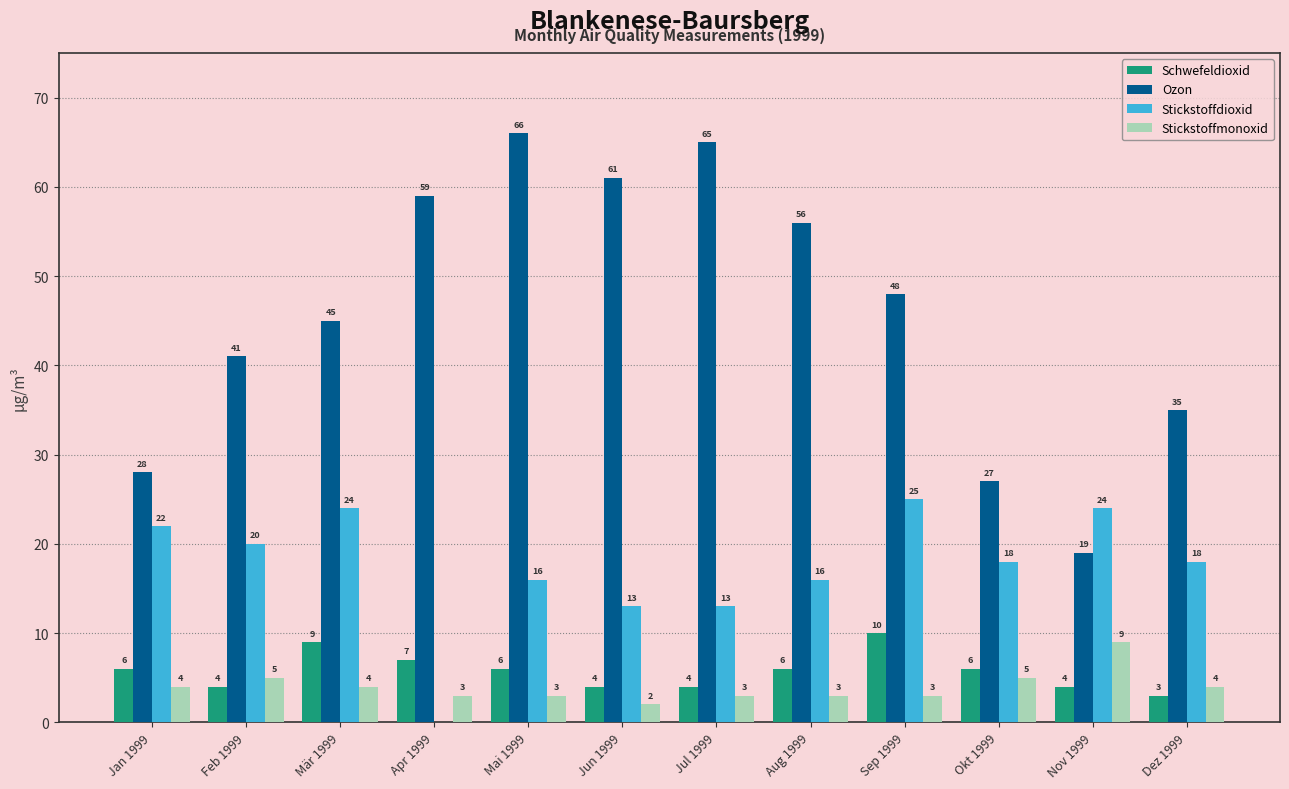

Which category has the highest value in the Ozon series?

Mai 1999